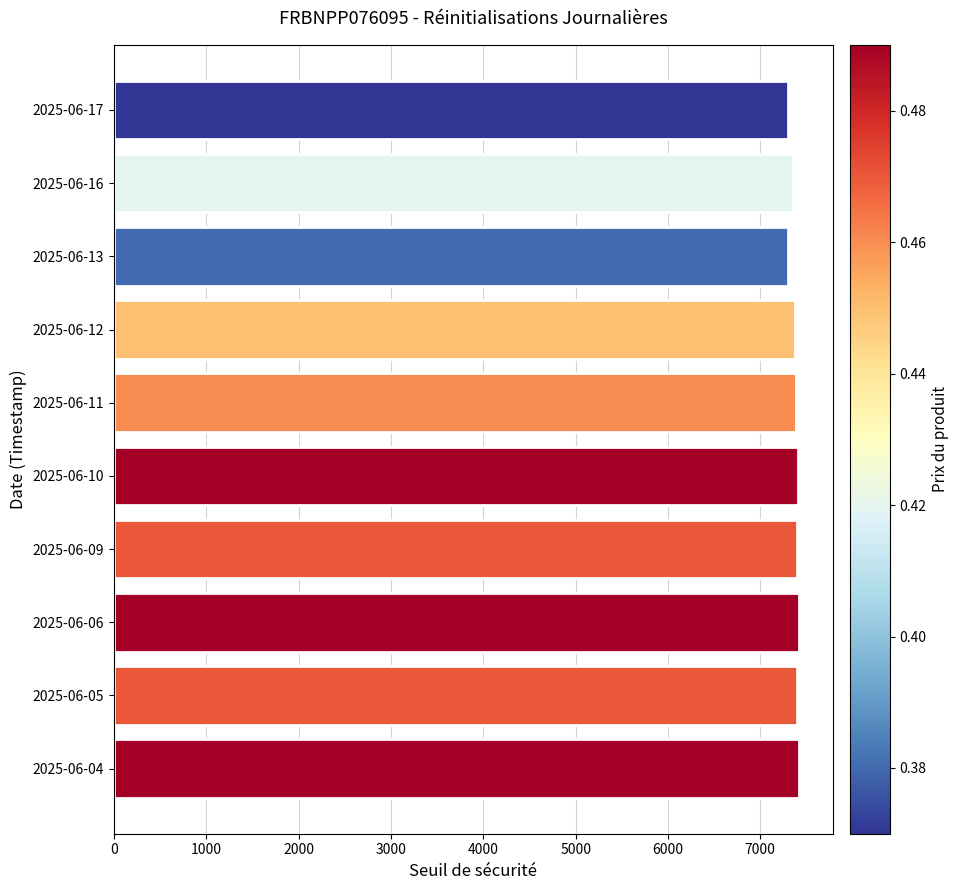

What is the sum of all values?

73760.6